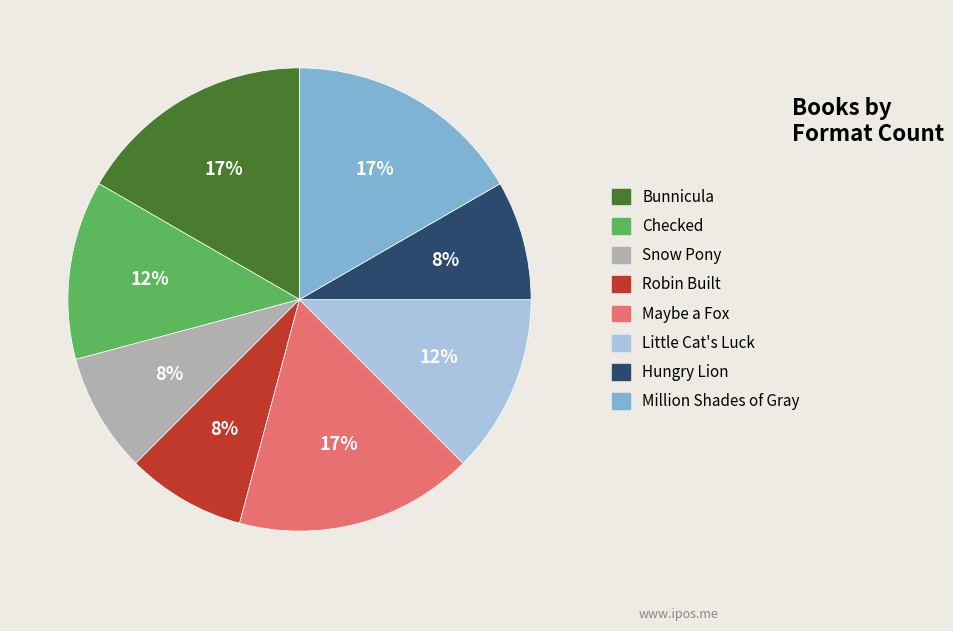

To the nearest percent, what is the average slice percentage?

12%